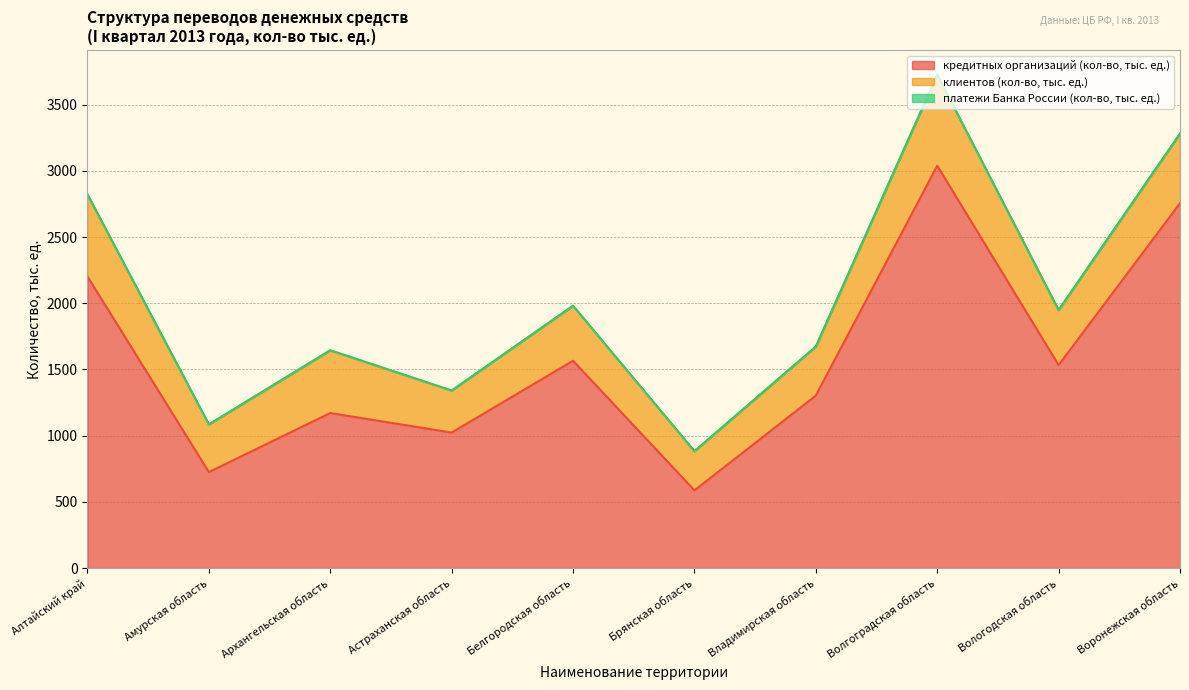

The value of платежи Банка России (кол-во, тыс. ед.) at Алтайский край is 3.6. True or false?

False